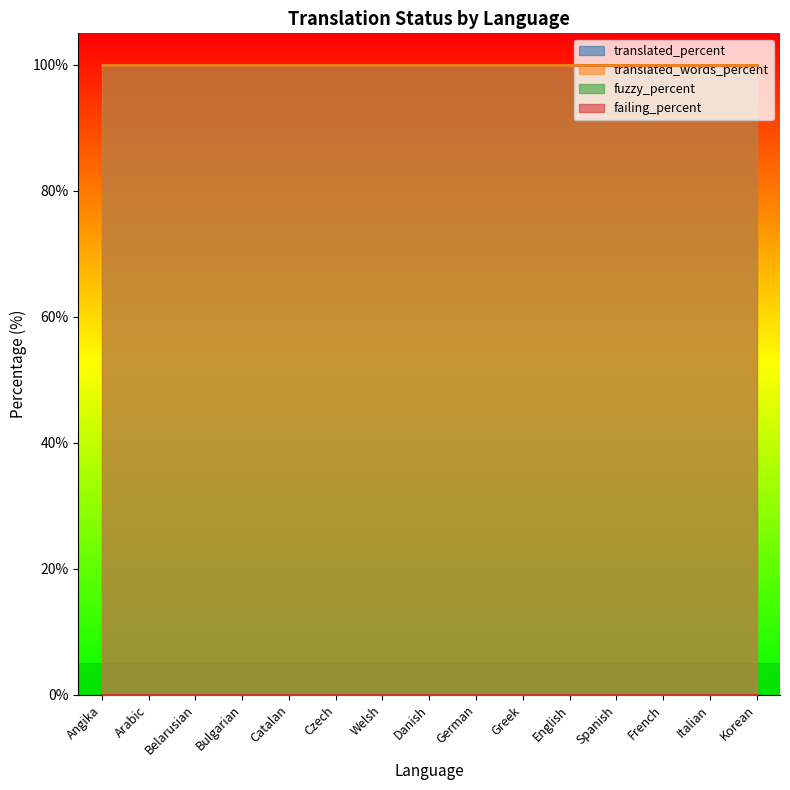

The value of failing_percent at Danish is 0. True or false?

True